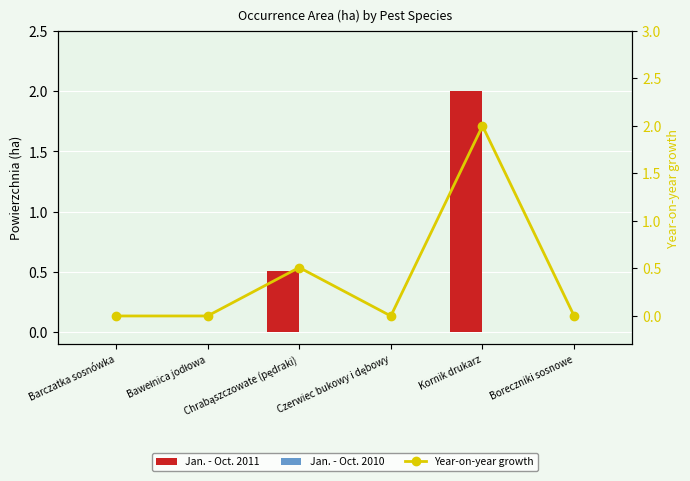

What is the sum of the Year-on-year growth values at Chrabąszczowate (pędraki) and Kornik drukarz?

2.5